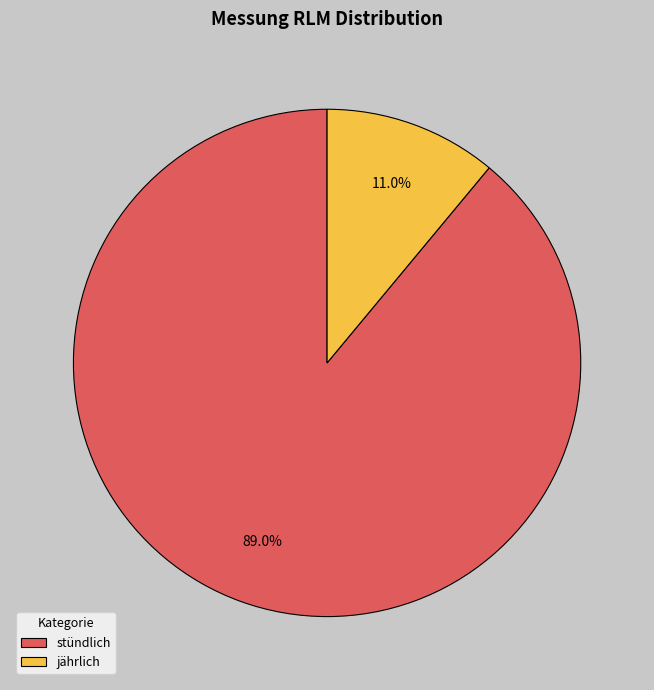

To the nearest percent, what portion does stündlich represent?

89%